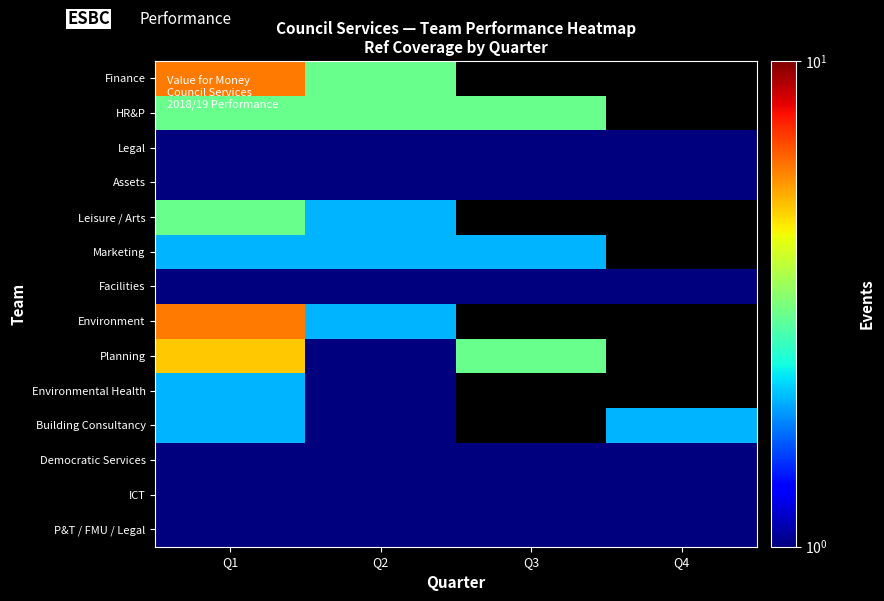

How many data points in Planning are less than 5?

2